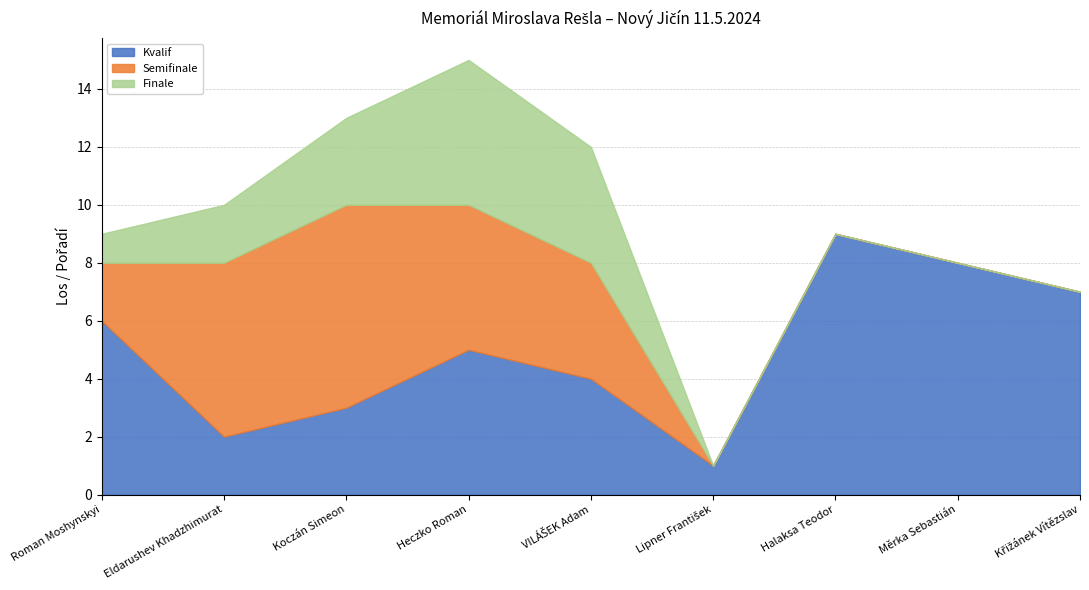

What value does the Kvalif series have at Křižánek Vítězslav?

7